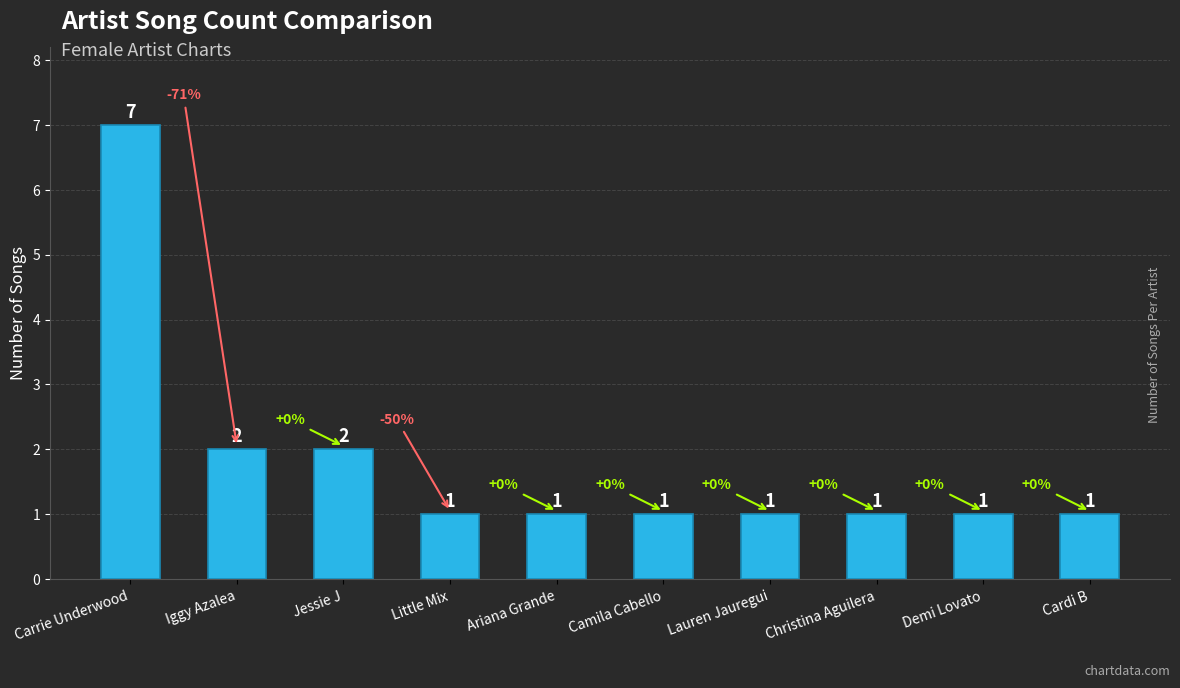

How many bars are there in total?

10